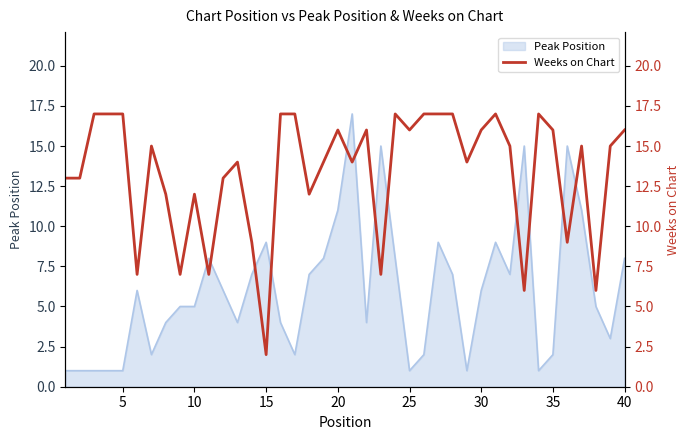

How many data points are less than 15?

19